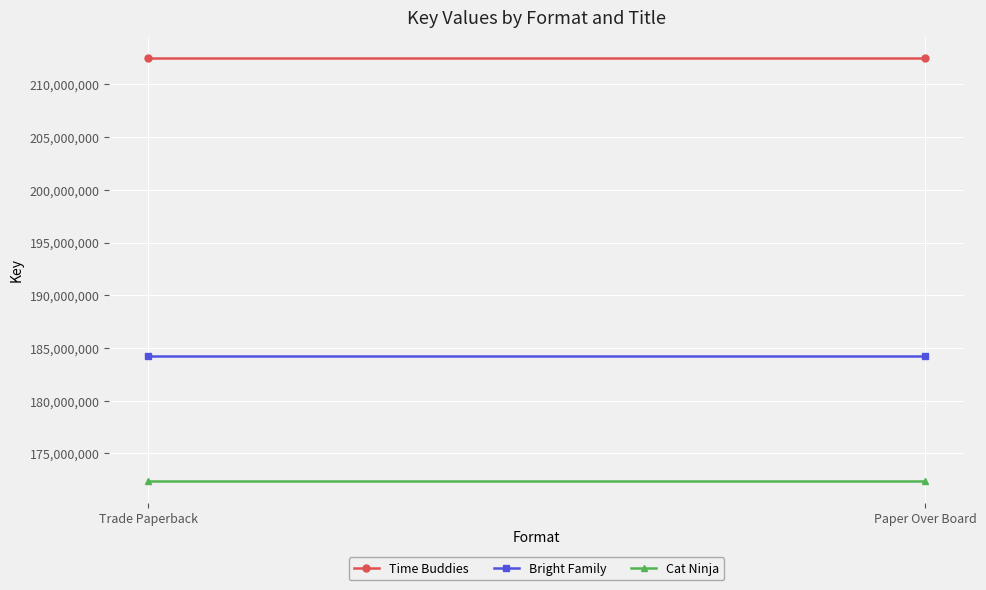

Reading left to right, extract all data points from this chart.

Time Buddies: Trade Paperback=212466654	Paper Over Board=212466654
Bright Family: Trade Paperback=184206236	Paper Over Board=184206236
Cat Ninja: Trade Paperback=172337118	Paper Over Board=172337118